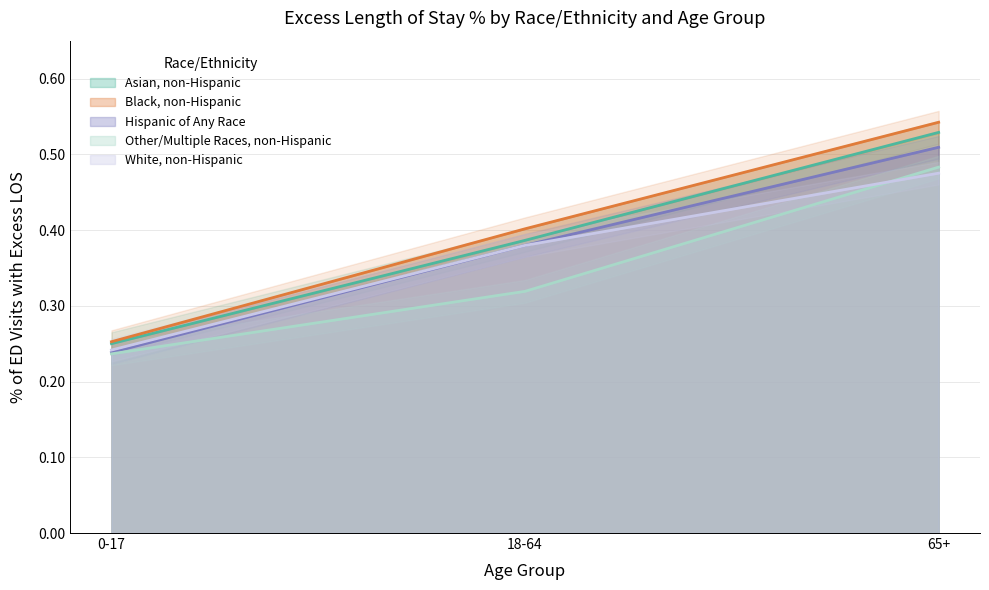

Which series has the largest total across all categories?

Black, non-Hispanic